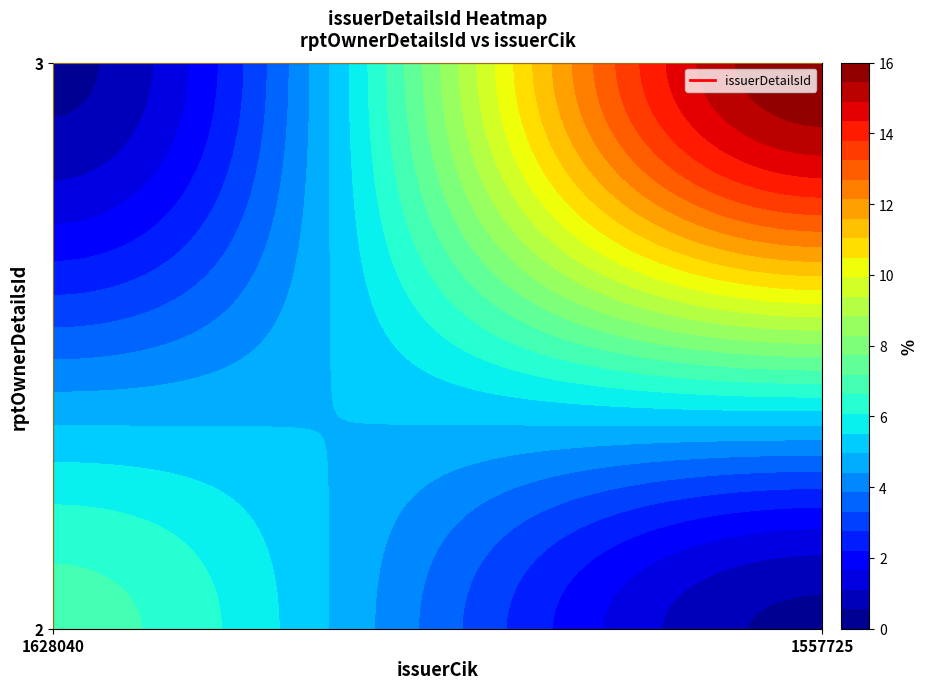

True or false: 2 has a value of 0 at 3.

True